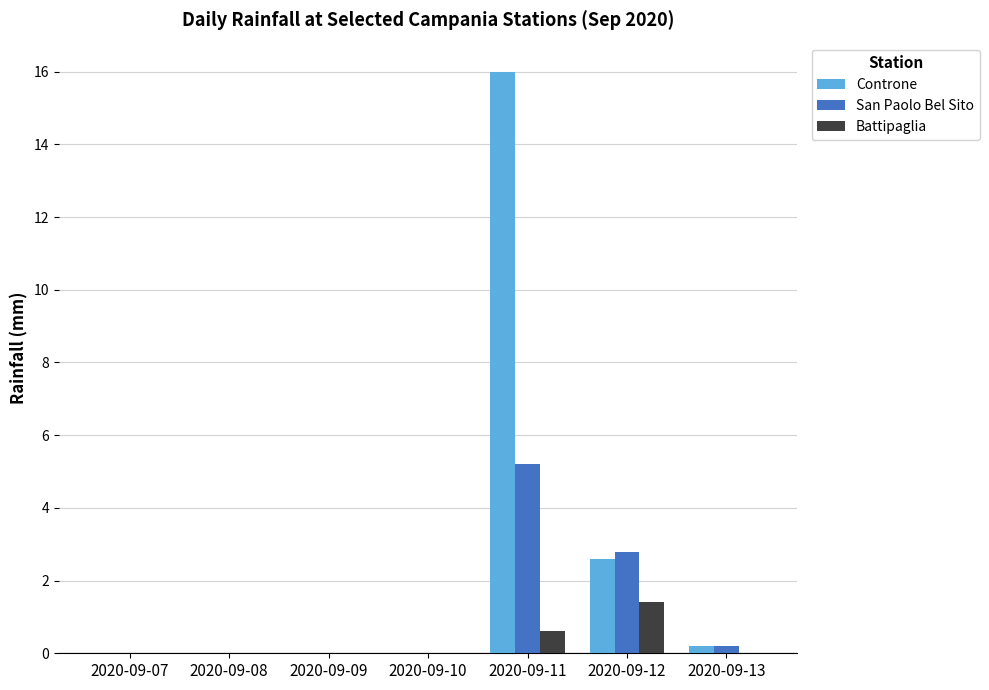

Are the bars grouped side by side (vs. stacked)?

Yes